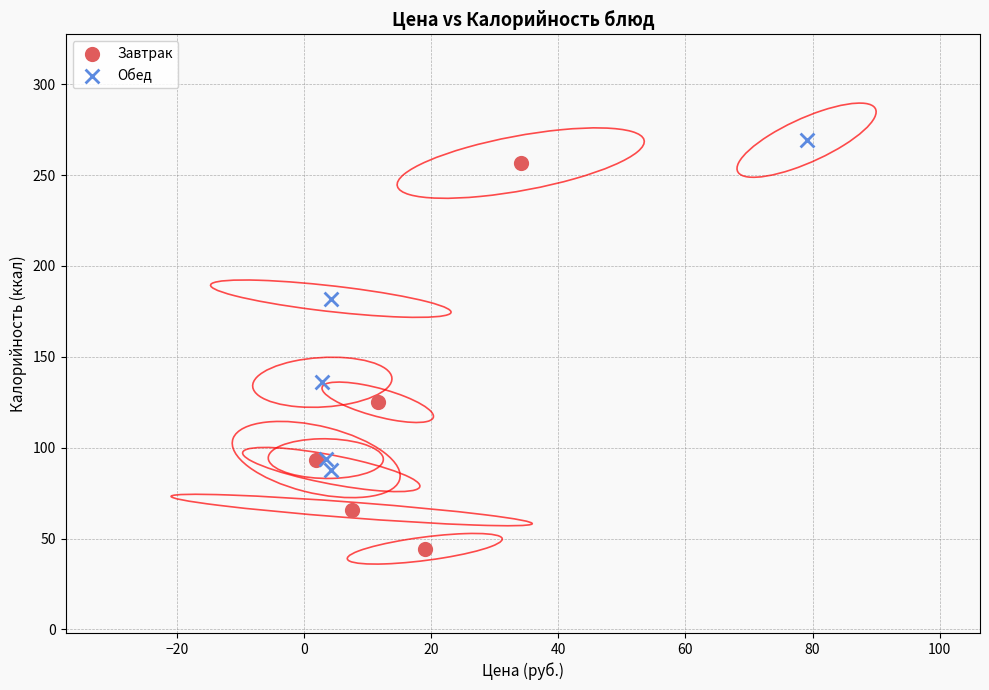

Which series has the widest spread of Y values?

Завтрак